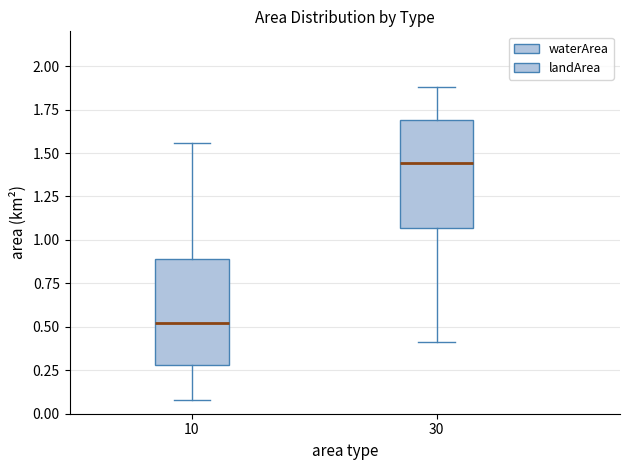

Reading left to right, read every box against the y-axis: the position of its median line, the range the box covers, and the ends of its whiskers. The values are not printed on the chart, so give them approximately, as read against the axis.

10: median 0.50, box 0.30 to 0.90, whiskers 0.10 to 1.55
30: median 1.45, box 1.05 to 1.70, whiskers 0.40 to 1.90